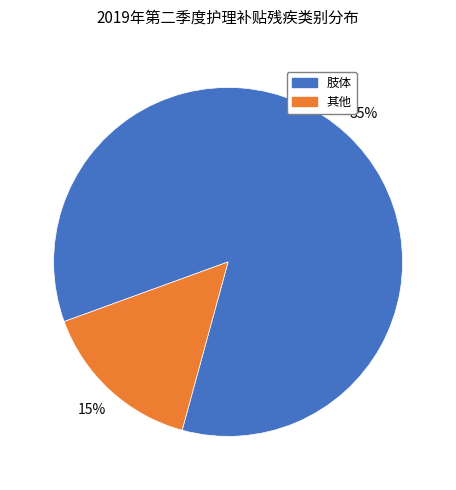

To the nearest percent, what is the average slice percentage?

50%